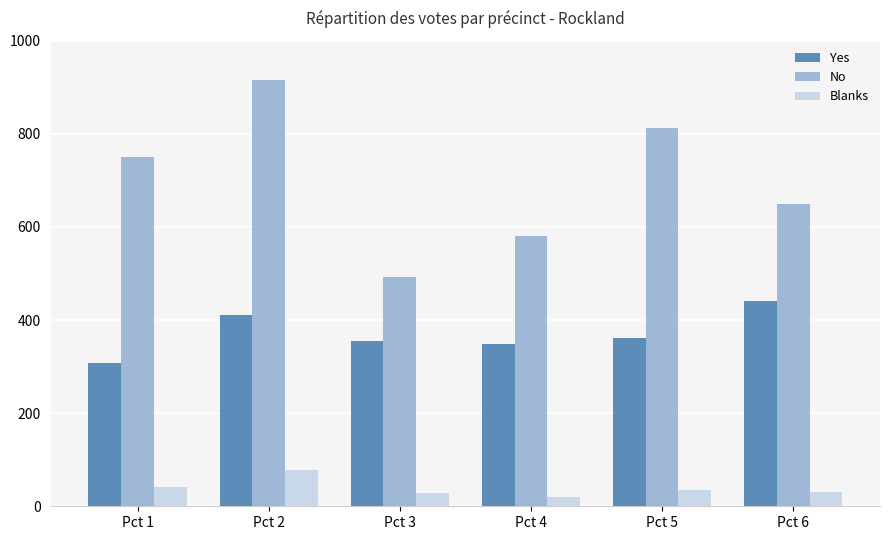

At which label does Yes first exceed 361?

Pct 2